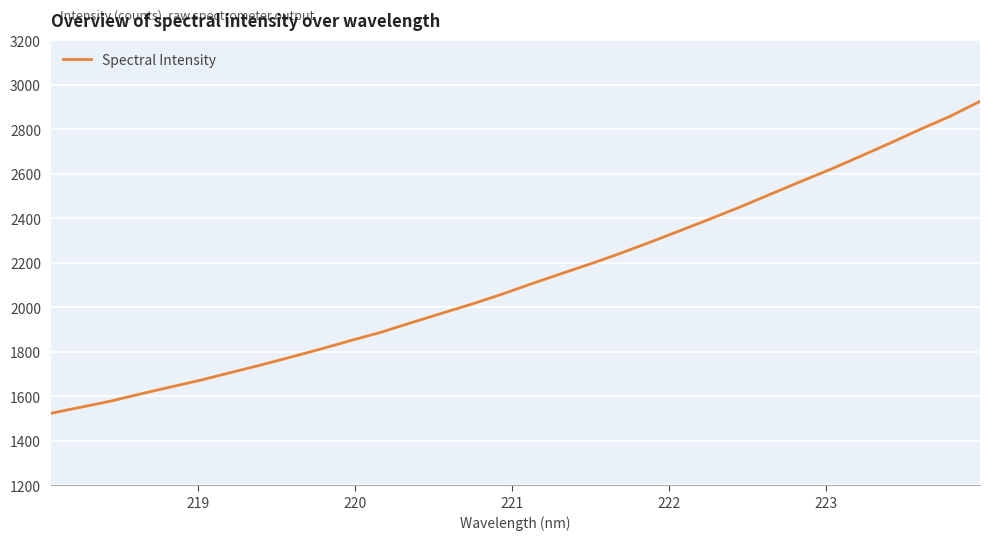

What is the smallest value displayed?

1523.1